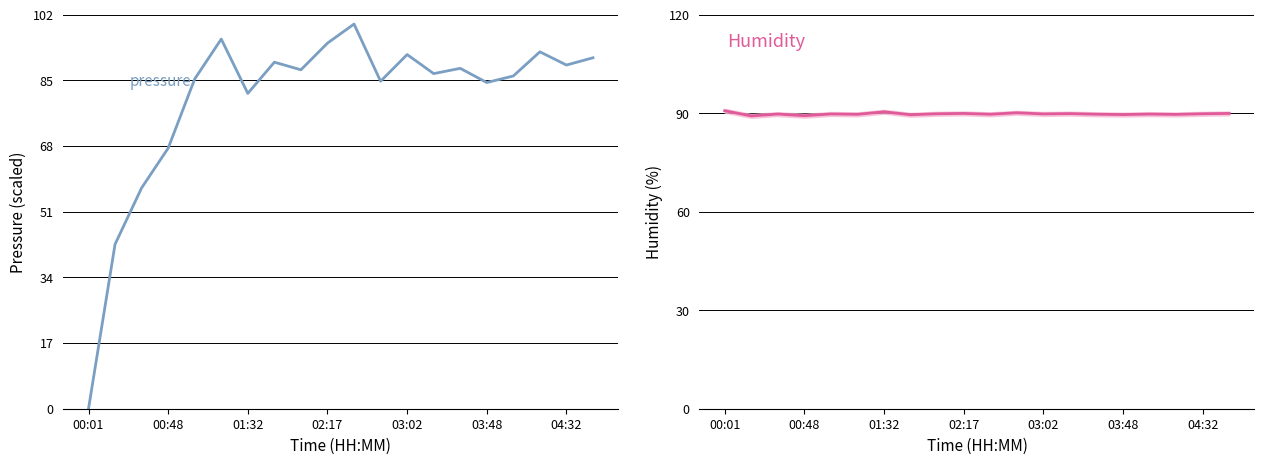

True or false: pressure and humidity cross at least once.

True